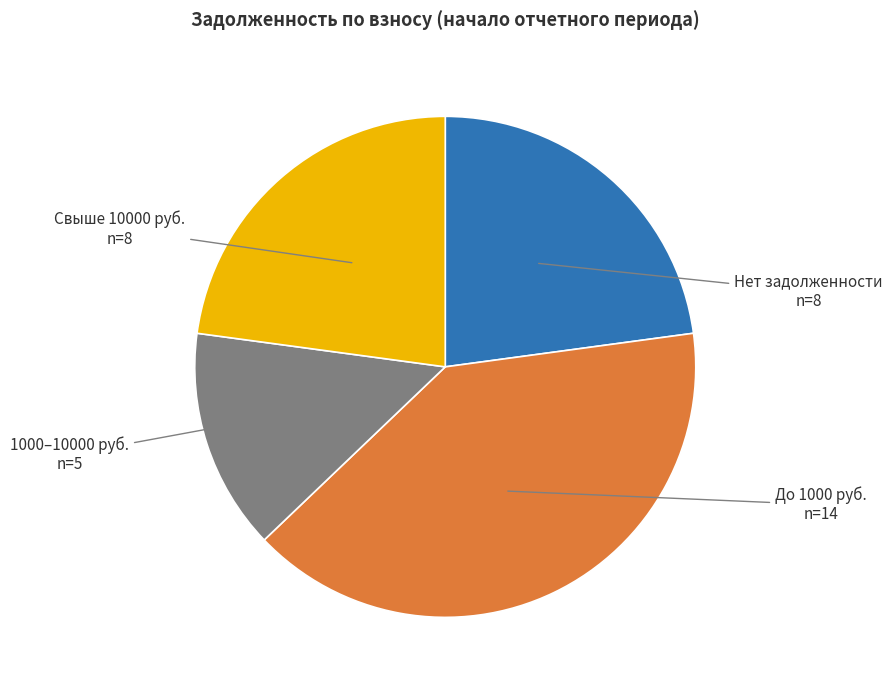

Is it true that 1000–10000 руб. n=5 is 14% of the pie?

True